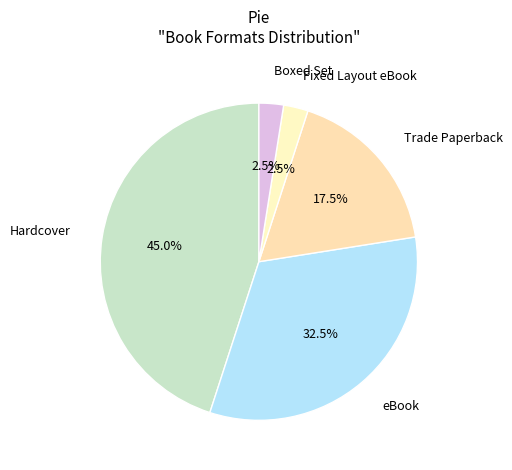

Which slice is the largest?

Hardcover